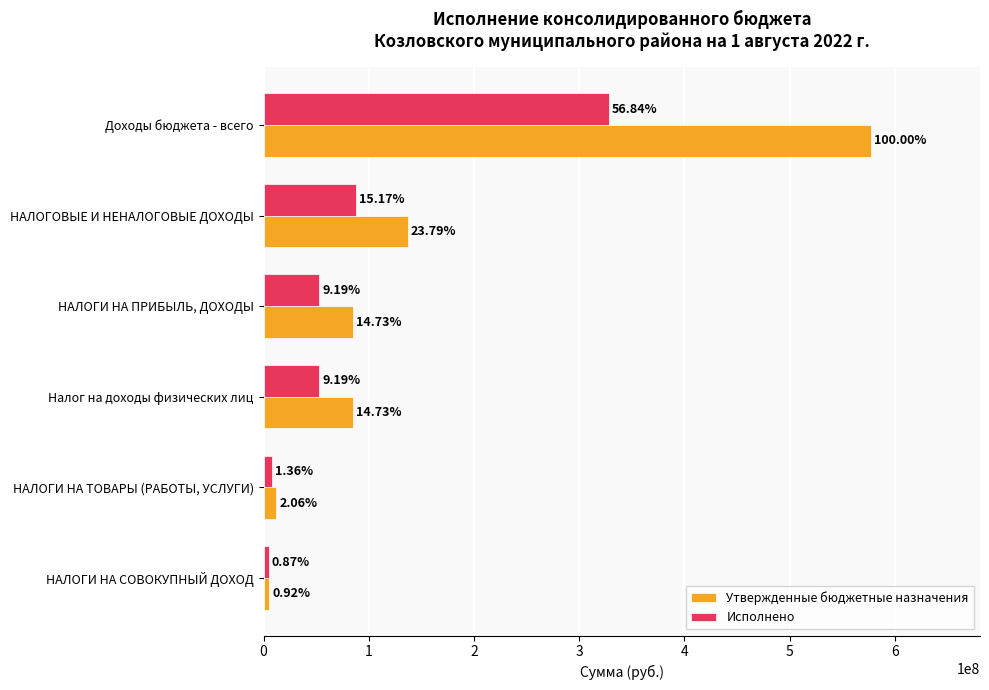

What are all the series names shown in the legend?

Утвержденные бюджетные назначения, Исполнено